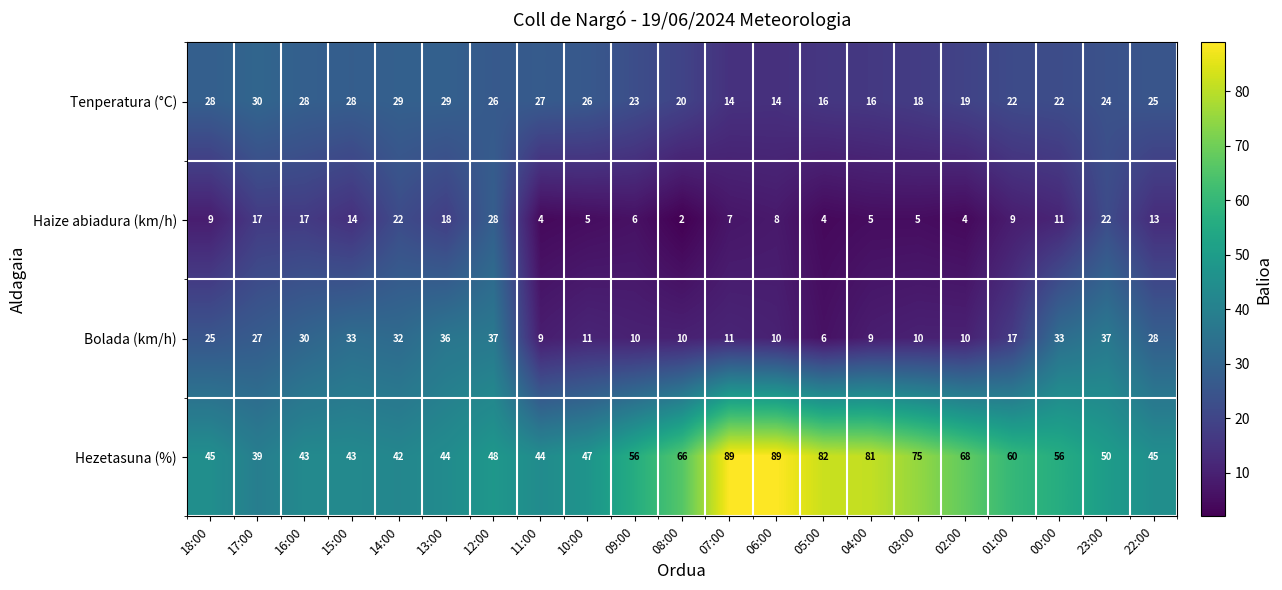

What is the total value across all series at 12:00?

139